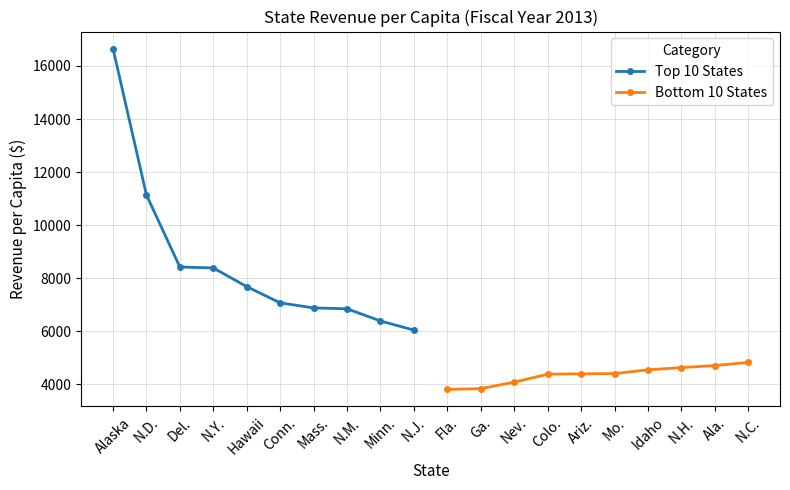

Where is Top 10 States nearest to the value 11349?

N.D.